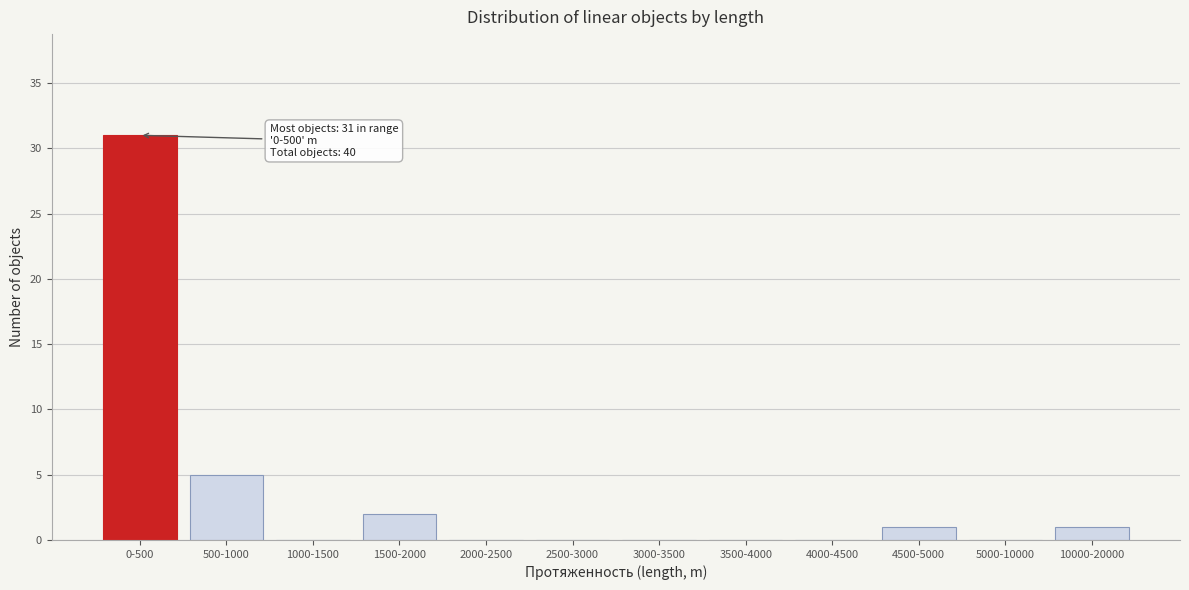

Reading left to right, extract all data points from this chart.

0-500=31	500-1000=5	1000-1500=0	1500-2000=2	2000-2500=0	2500-3000=0	3000-3500=0	3500-4000=0	4000-4500=0	4500-5000=1	5000-10000=0	10000-20000=1